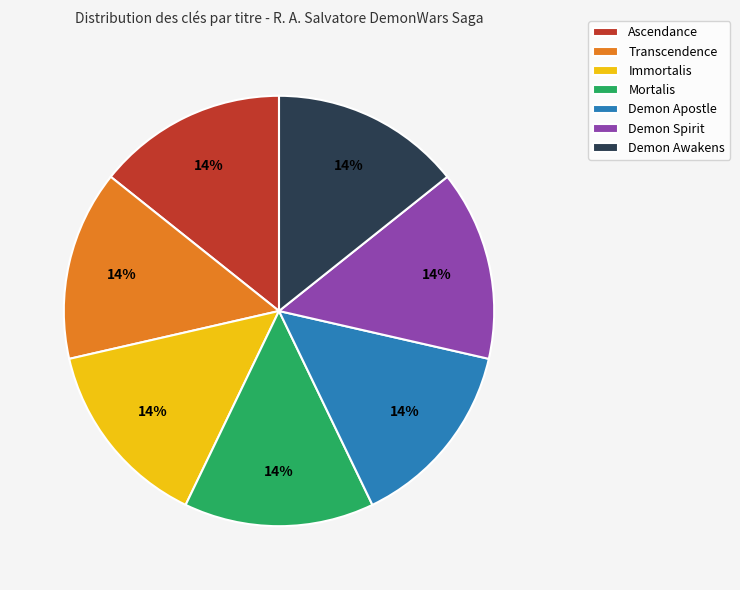

To the nearest percent, what is the average slice percentage?

14%